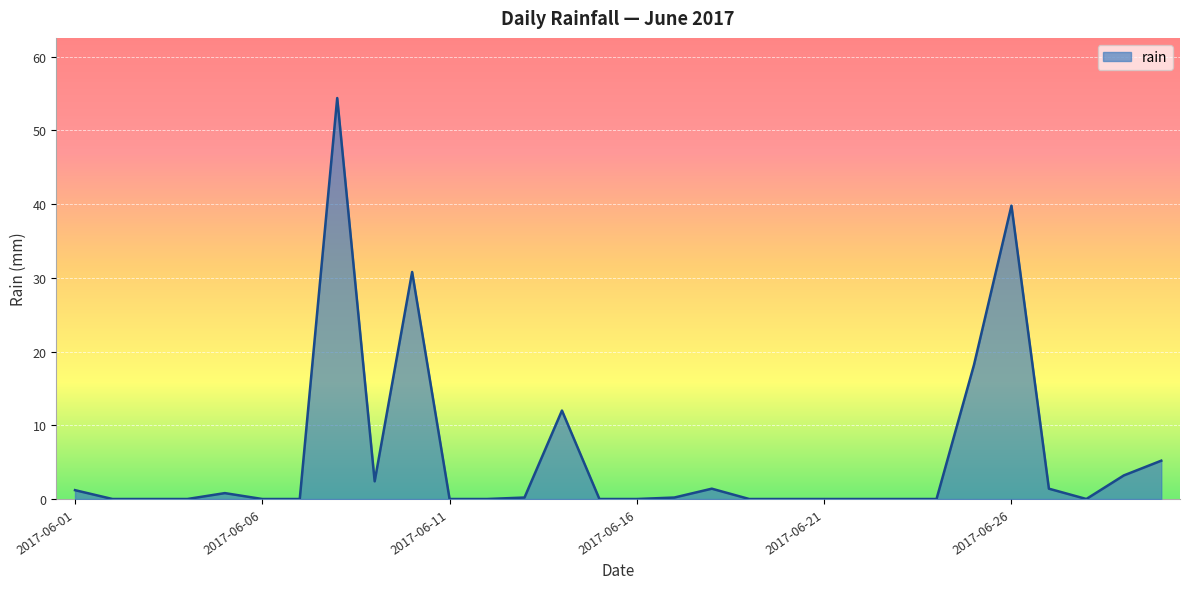

What is the maximum value shown in the chart?

54.4